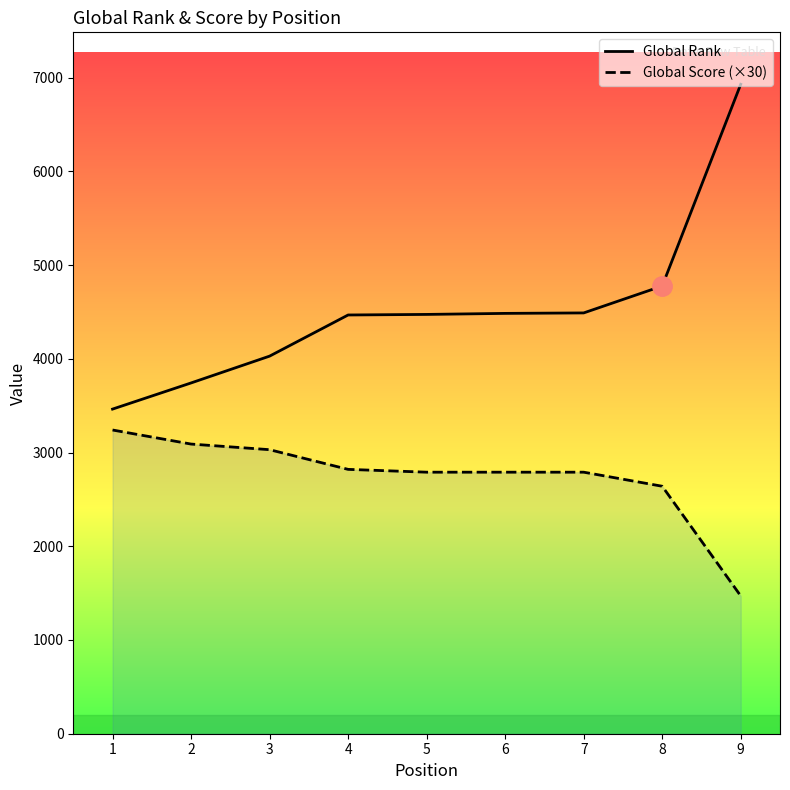

True or false: Global Rank and Global Score (×30) intersect in this chart.

False